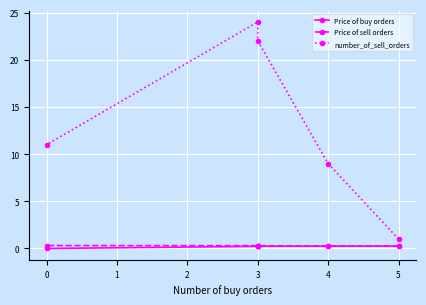

True or false: number_of_sell_orders and Price of sell orders intersect in this chart.

False